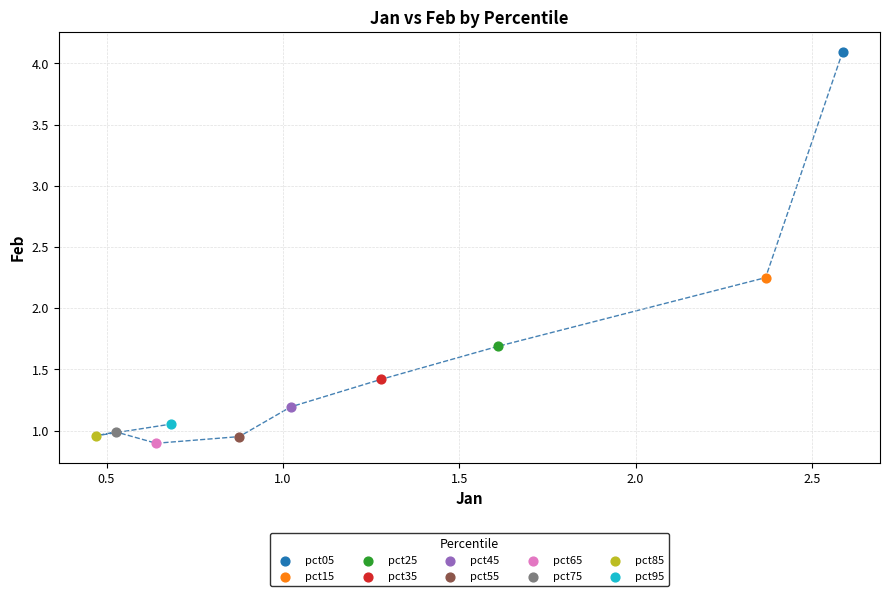

What are all the series names shown in the legend?

pct05, pct15, pct25, pct35, pct45, pct55, pct65, pct75, pct85, pct95